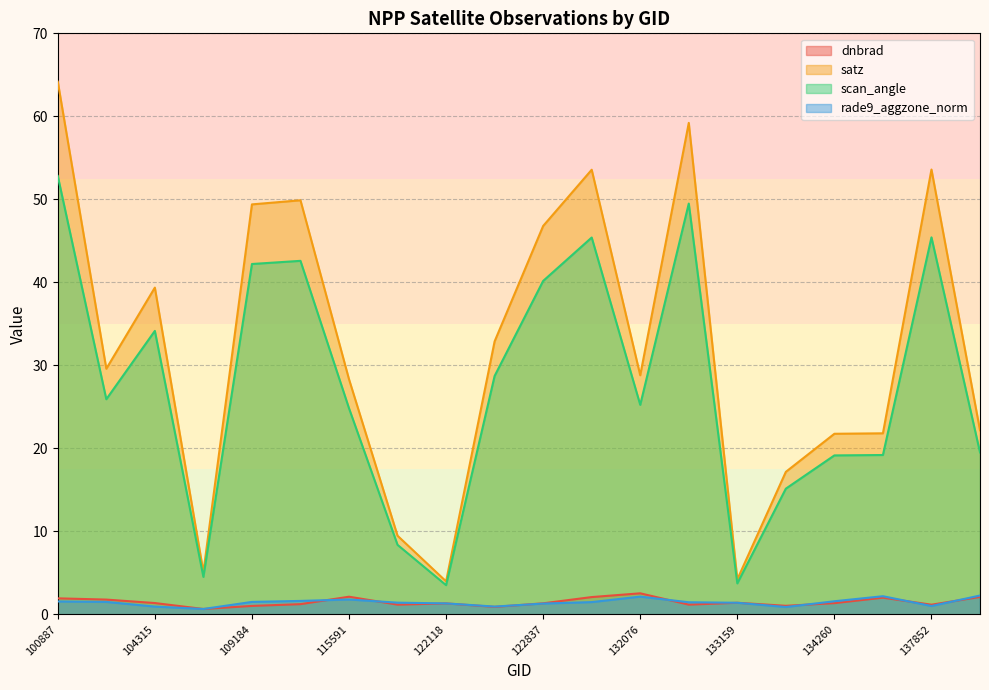

What is the difference between the second highest and minimum values in the satz series?

55.2